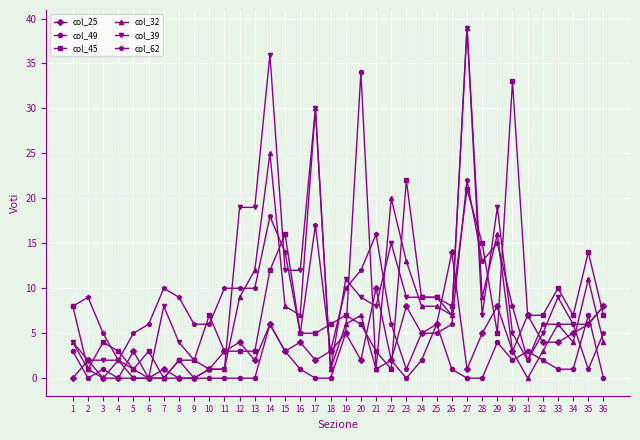

Which series has the largest total across all categories?

col_39